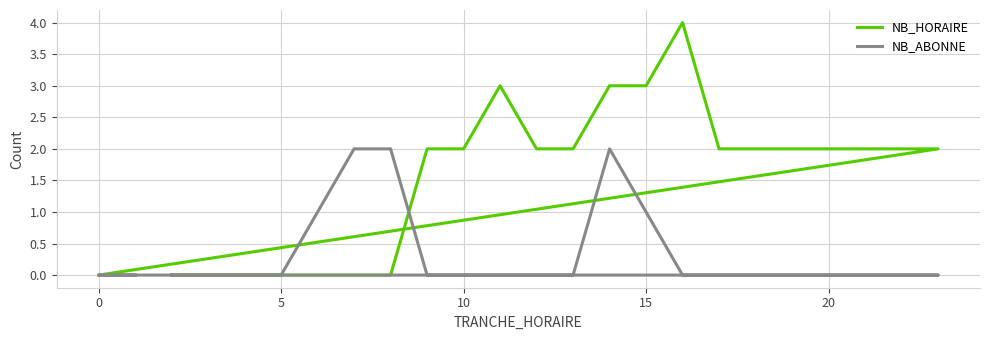

True or false: NB_HORAIRE has a value of 2 at 5.

False